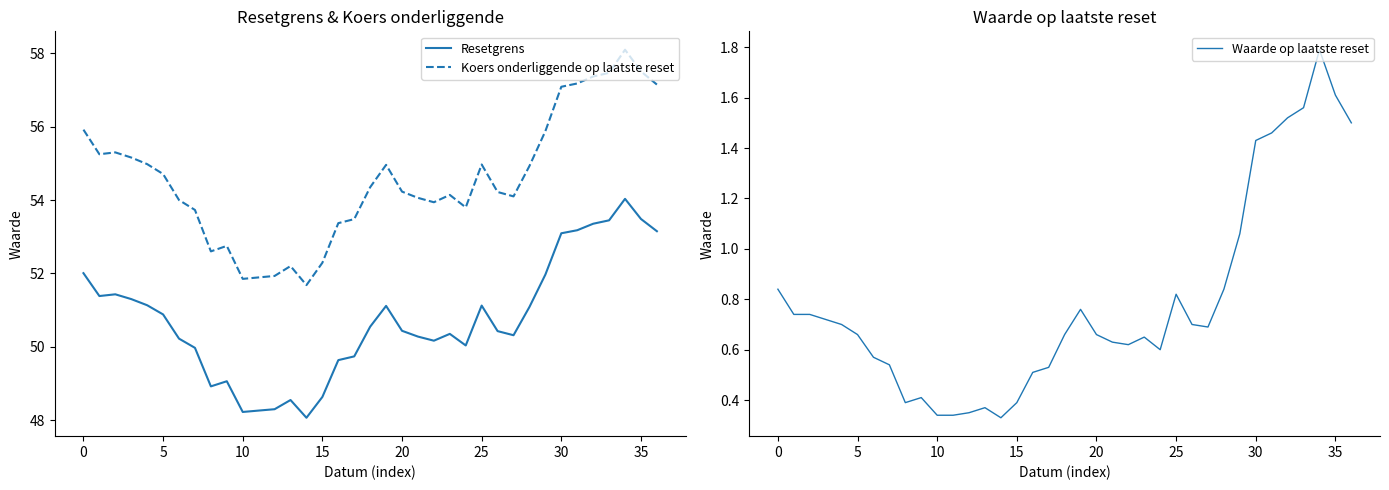

What is the average value of the Resetgrens series?

50.7